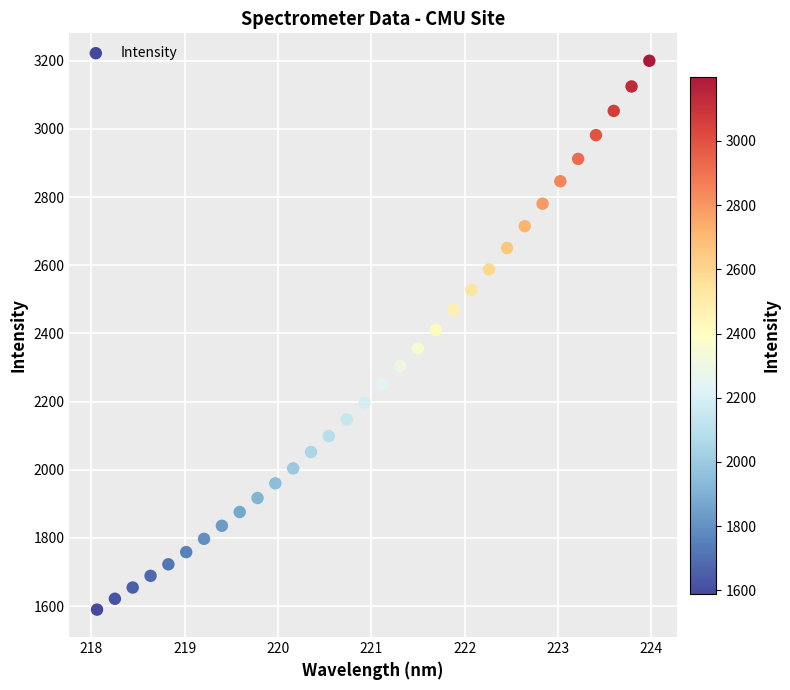

What is the range of Y values (max minus min)?

1610.5